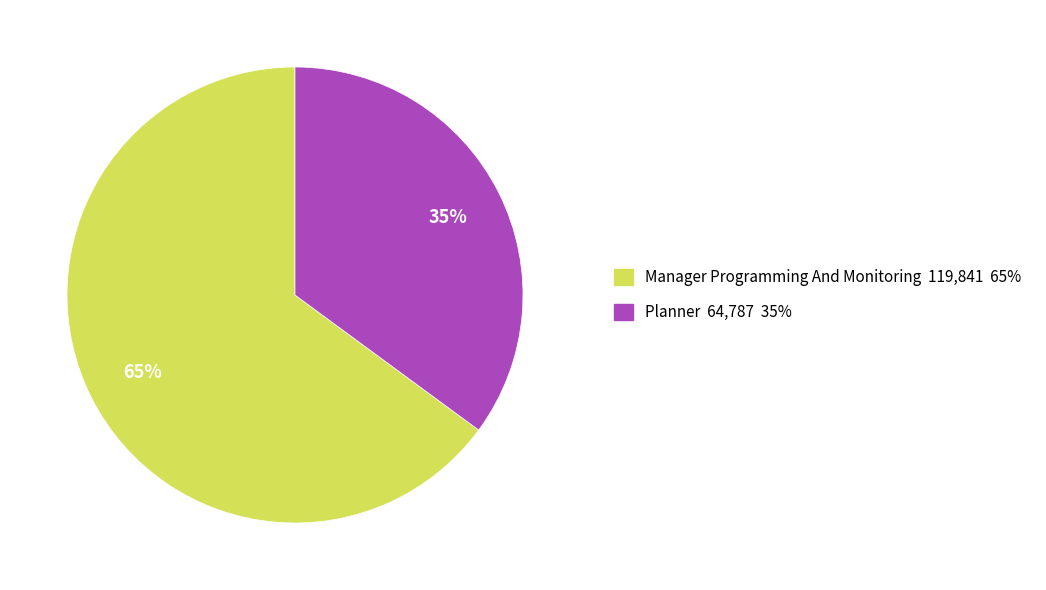

The Manager Programming And Monitoring slice represents 74% of the pie. True or false?

False